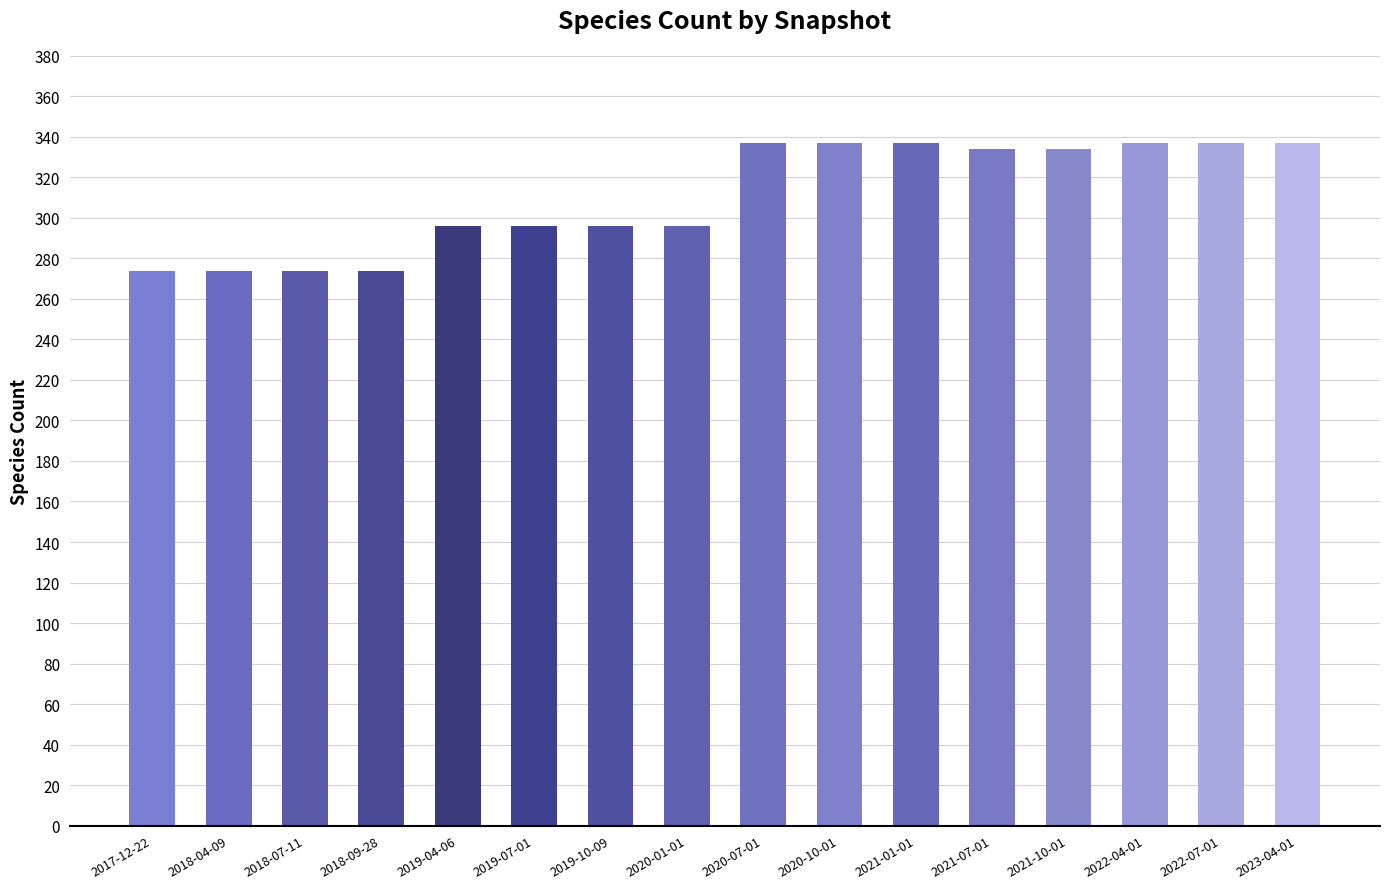

What is the sum of the values at 2018-04-09 and 2020-01-01?

570